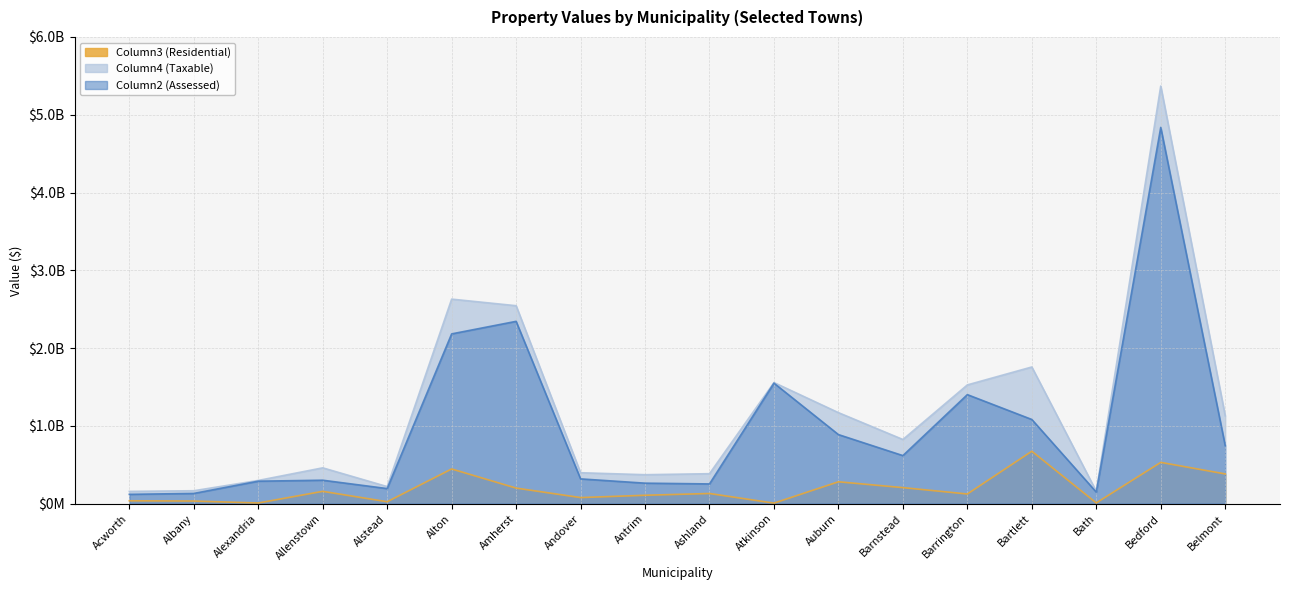

What are all the series names shown in the legend?

Column3 (Residential), Column4 (Taxable), Column2 (Assessed)